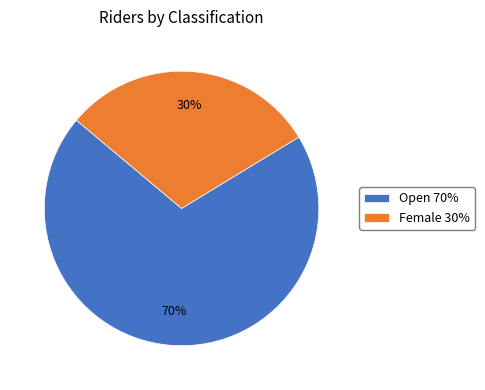

Which has a higher value, Female 30% or Open 70%?

Open 70%